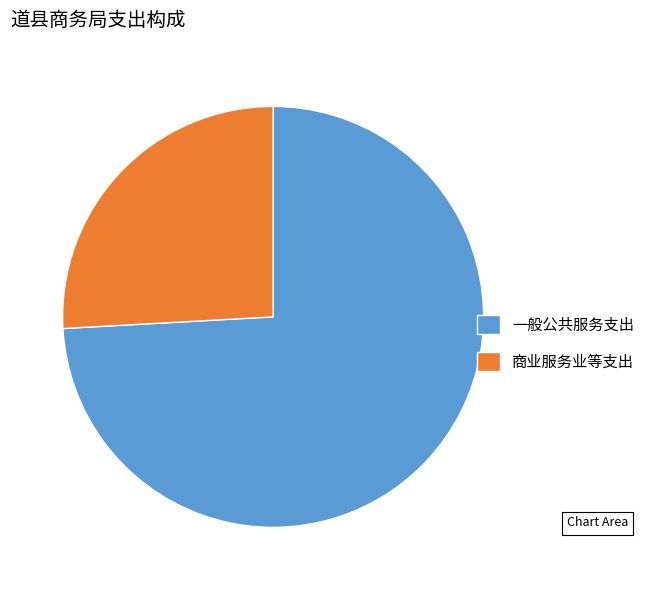

The 一般公共服务支出 slice represents 87% of the pie. True or false?

False